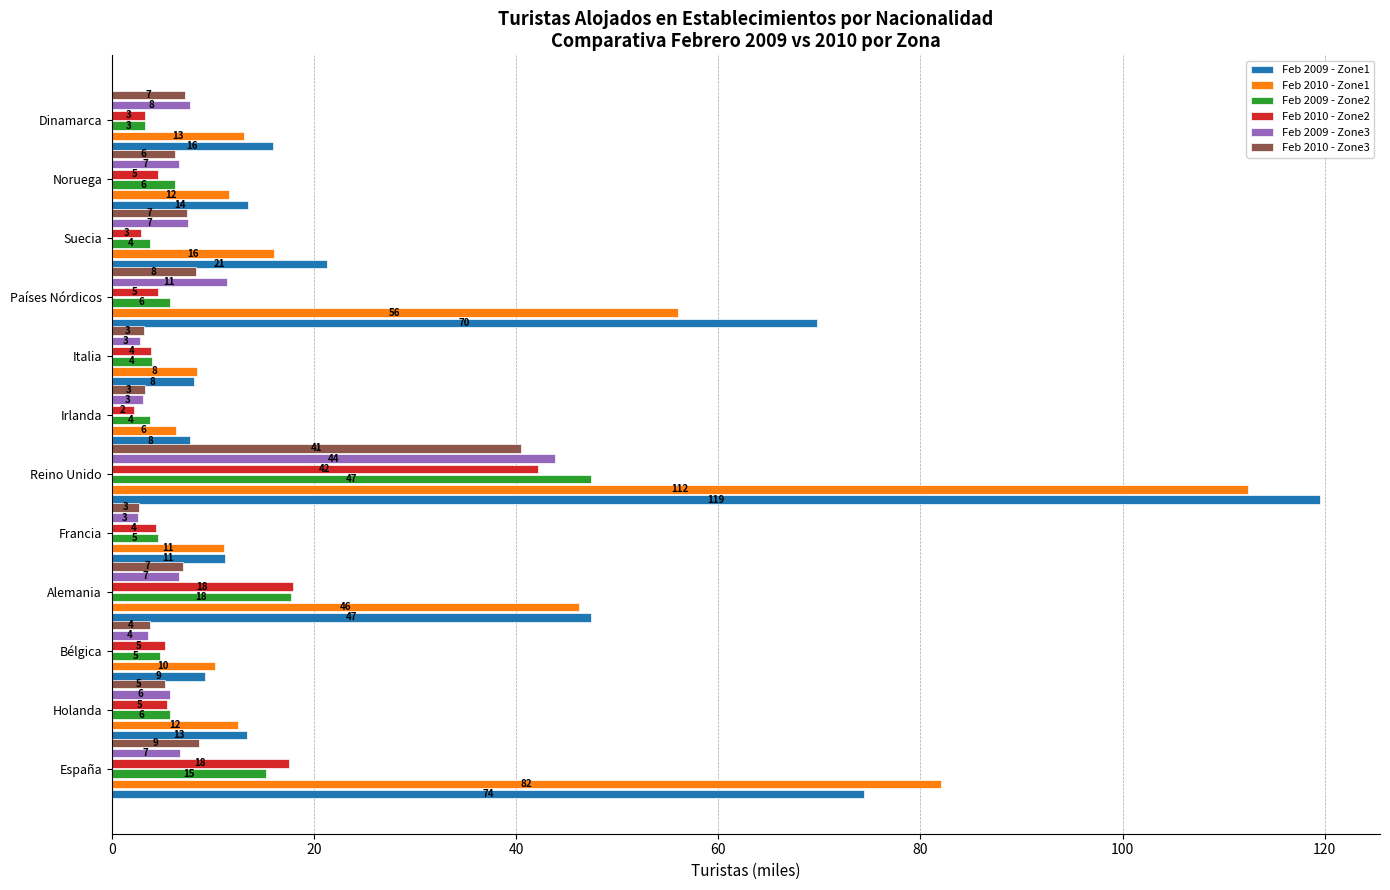

What are all the series names shown in the legend?

Feb 2009 - Zone1, Feb 2010 - Zone1, Feb 2009 - Zone2, Feb 2010 - Zone2, Feb 2009 - Zone3, Feb 2010 - Zone3